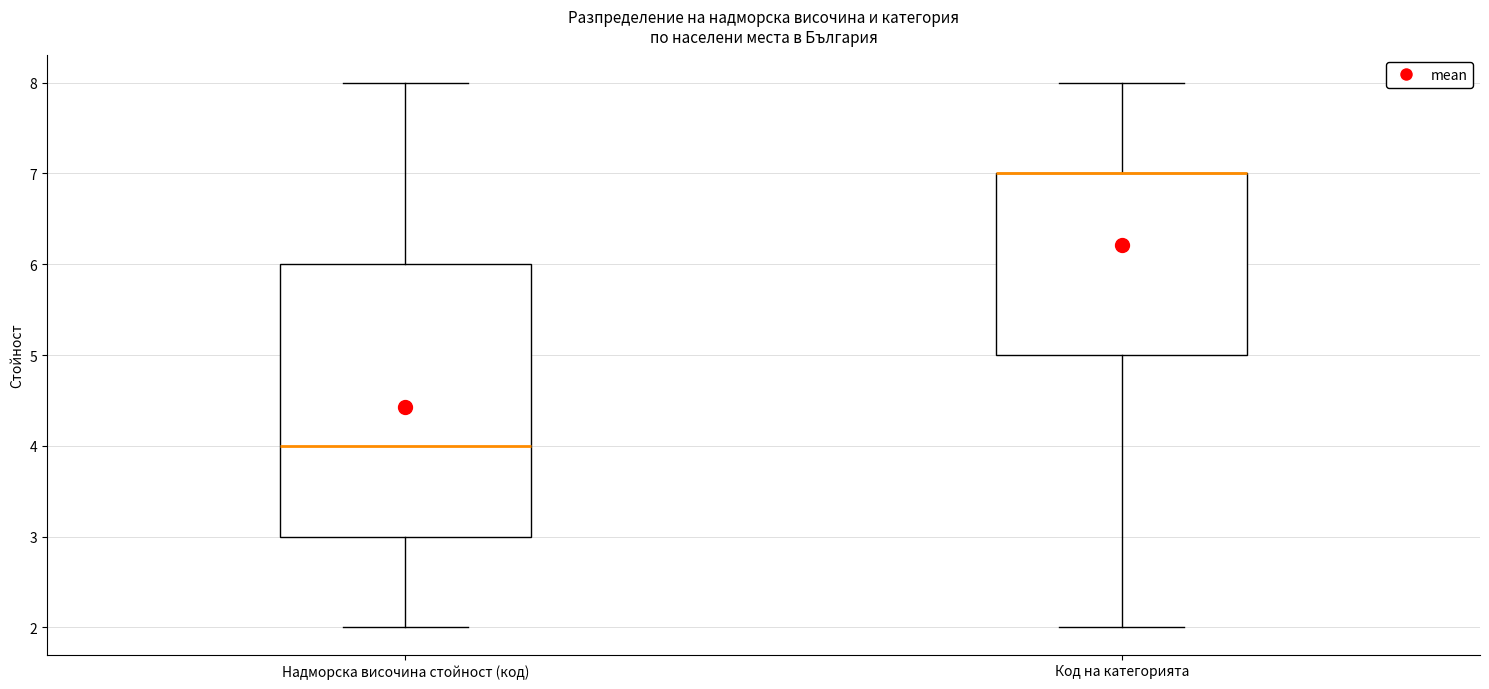

Which box is the tallest, from its lower edge to its upper edge?

Надморска височина стойност (код)